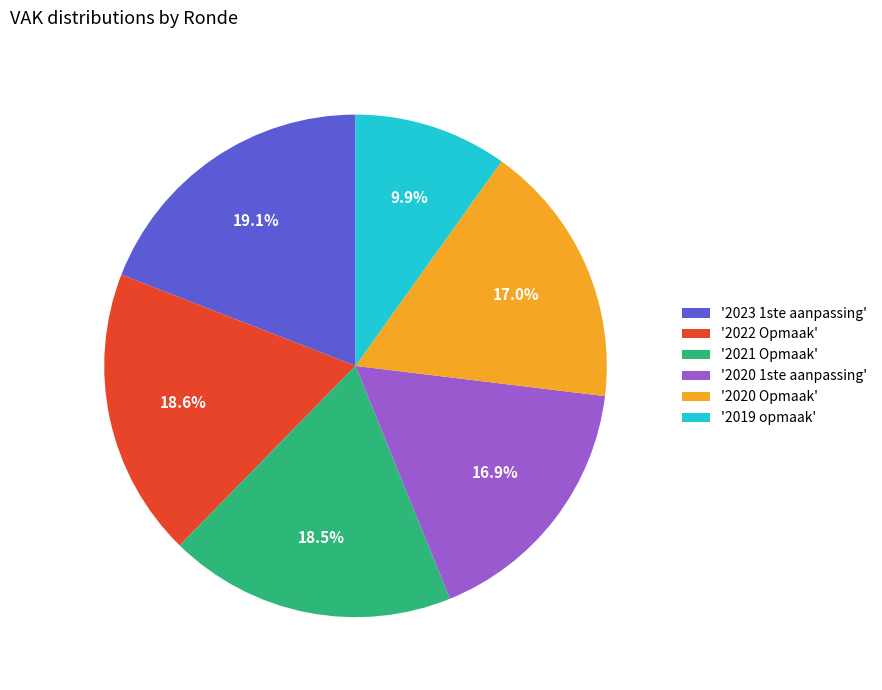

Does any single category account for the majority?

No